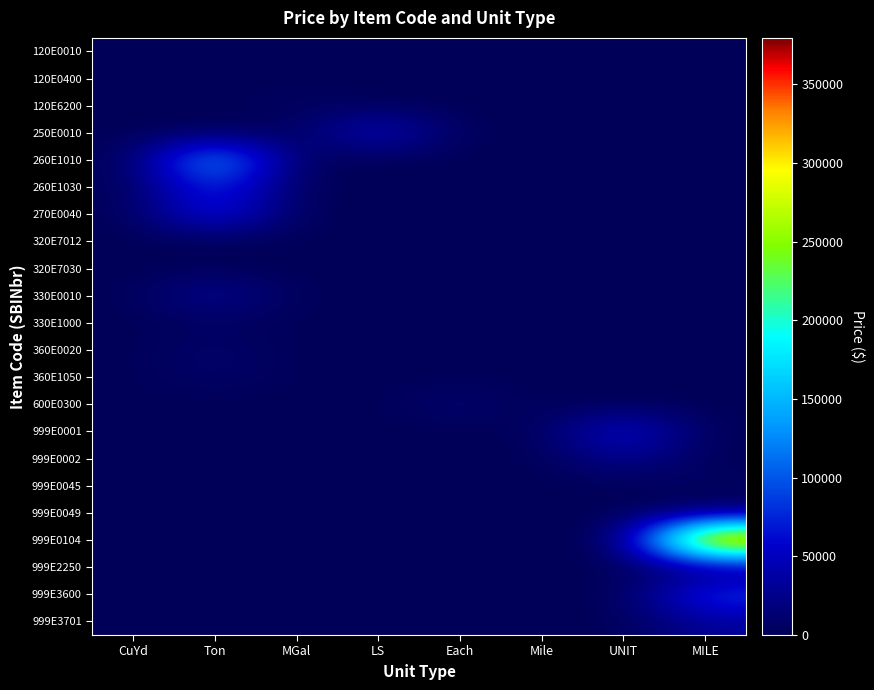

Reading left to right, transcribe all the data shown in this chart.

120E0010: CuYd=0.0	Ton=0.0	MGal=0.0	LS=0.0	Each=0.0	Mile=0.0	UNIT=0.0	MILE=0.0
120E0400: CuYd=0.0	Ton=0.0	MGal=0.0	LS=0.0	Each=0.0	Mile=0.0	UNIT=0.0	MILE=0.0
120E6200: CuYd=0.0	Ton=0.0	MGal=5124.2	LS=0.0	Each=0.0	Mile=0.0	UNIT=0.0	MILE=0.0
250E0010: CuYd=0.0	Ton=0.0	MGal=0.0	LS=61454.5	Each=0.0	Mile=0.0	UNIT=0.0	MILE=0.0
260E1010: CuYd=0.0	Ton=160344.8	MGal=0.0	LS=0.0	Each=0.0	Mile=0.0	UNIT=0.0	MILE=0.0
260E1030: CuYd=0.0	Ton=88704.0	MGal=0.0	LS=0.0	Each=0.0	Mile=0.0	UNIT=0.0	MILE=0.0
270E0040: CuYd=0.0	Ton=82790.4	MGal=0.0	LS=0.0	Each=0.0	Mile=0.0	UNIT=0.0	MILE=0.0
320E7012: CuYd=0.0	Ton=0.0	MGal=0.0	LS=0.0	Each=0.0	Mile=1226.1	UNIT=0.0	MILE=0.0
320E7030: CuYd=0.0	Ton=0.0	MGal=0.0	LS=0.0	Each=0.0	Mile=1169.6	UNIT=0.0	MILE=0.0
330E0010: CuYd=0.0	Ton=34461.0	MGal=0.0	LS=0.0	Each=0.0	Mile=0.0	UNIT=0.0	MILE=0.0
330E1000: CuYd=0.0	Ton=3349.5	MGal=0.0	LS=0.0	Each=0.0	Mile=0.0	UNIT=0.0	MILE=0.0
360E0020: CuYd=0.0	Ton=10785.1	MGal=0.0	LS=0.0	Each=0.0	Mile=0.0	UNIT=0.0	MILE=0.0
360E1050: CuYd=0.0	Ton=9003.0	MGal=0.0	LS=0.0	Each=0.0	Mile=0.0	UNIT=0.0	MILE=0.0
600E0300: CuYd=0.0	Ton=0.0	MGal=0.0	LS=0.0	Each=13437.6	Mile=0.0	UNIT=0.0	MILE=0.0
999E0001: CuYd=0.0	Ton=0.0	MGal=0.0	LS=0.0	Each=0.0	Mile=0.0	UNIT=71143.7	MILE=0.0
999E0002: CuYd=0.0	Ton=0.0	MGal=0.0	LS=0.0	Each=0.0	Mile=0.0	UNIT=30133.2	MILE=0.0
999E0045: CuYd=0.0	Ton=0.0	MGal=0.0	LS=0.0	Each=0.0	Mile=0.0	UNIT=0.0	MILE=5000.0
999E0049: CuYd=0.0	Ton=0.0	MGal=0.0	LS=0.0	Each=0.0	Mile=0.0	UNIT=0.0	MILE=2208.4
999E0104: CuYd=0.0	Ton=0.0	MGal=0.0	LS=0.0	Each=0.0	Mile=0.0	UNIT=0.0	MILE=379366.8
999E2250: CuYd=0.0	Ton=0.0	MGal=0.0	LS=0.0	Each=0.0	Mile=0.0	UNIT=0.0	MILE=7315.6
999E3600: CuYd=0.0	Ton=0.0	MGal=0.0	LS=0.0	Each=0.0	Mile=0.0	UNIT=0.0	MILE=91878.2
999E3701: CuYd=0.0	Ton=0.0	MGal=0.0	LS=0.0	Each=0.0	Mile=0.0	UNIT=0.0	MILE=31326.6